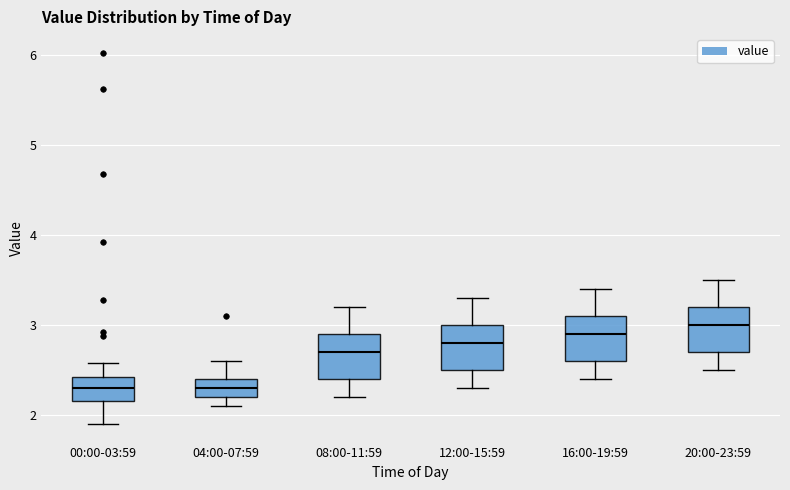

Reading left to right, transcribe this box plot: for each box, give where its median line is, the range the box spans, and where its two whiskers end, as read against the y-axis. The values are not printed on the chart, so give them approximately, as read against the axis.

00:00-03:59: median 2.3, box 2.2 to 2.4, whiskers 1.9 to 2.6
04:00-07:59: median 2.3, box 2.2 to 2.4, whiskers 2.1 to 2.6
08:00-11:59: median 2.7, box 2.4 to 2.9, whiskers 2.2 to 3.2
12:00-15:59: median 2.8, box 2.5 to 3.0, whiskers 2.3 to 3.3
16:00-19:59: median 2.9, box 2.6 to 3.1, whiskers 2.4 to 3.4
20:00-23:59: median 3.0, box 2.7 to 3.2, whiskers 2.5 to 3.5